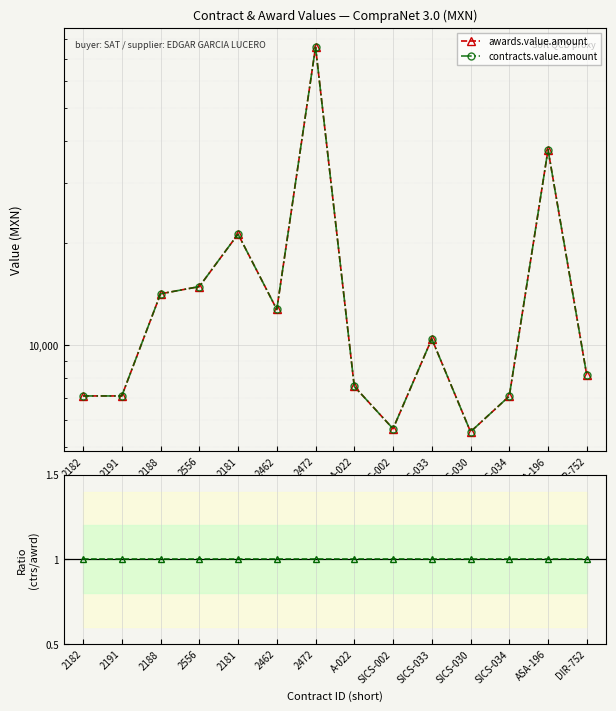

Between 2472 and SICS-034, which series saw the biggest shift?

awards.value.amount